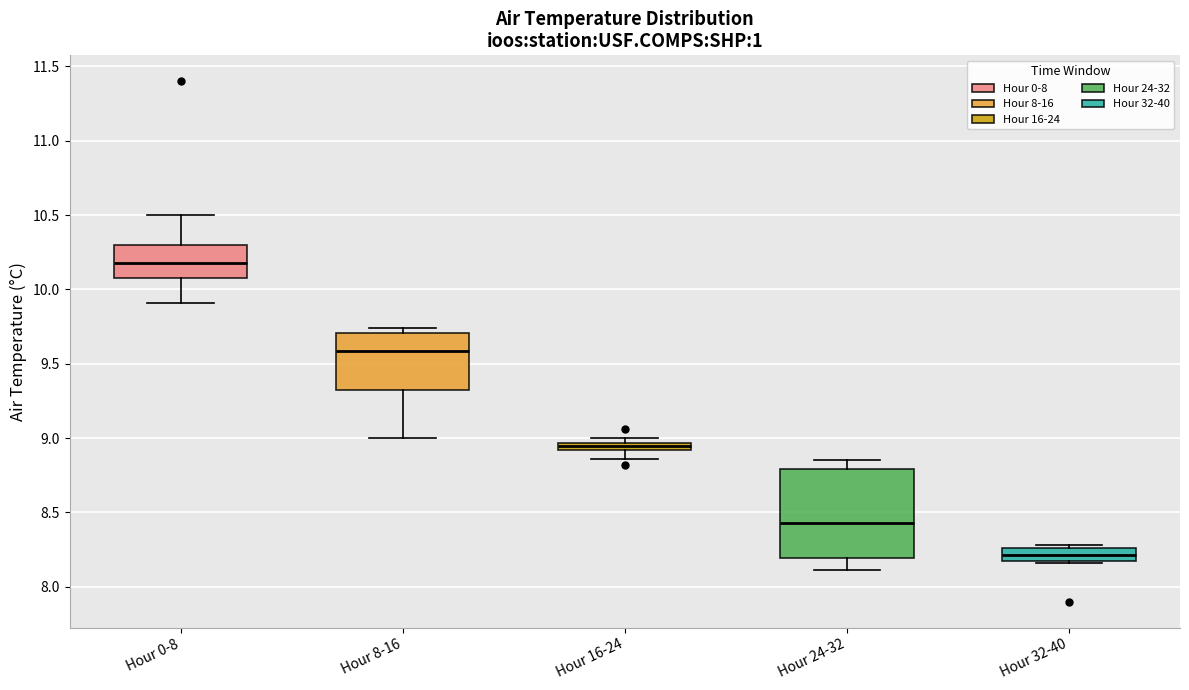

Comparing the boxes themselves (not the whiskers), which one is the tallest?

Hour 24-32